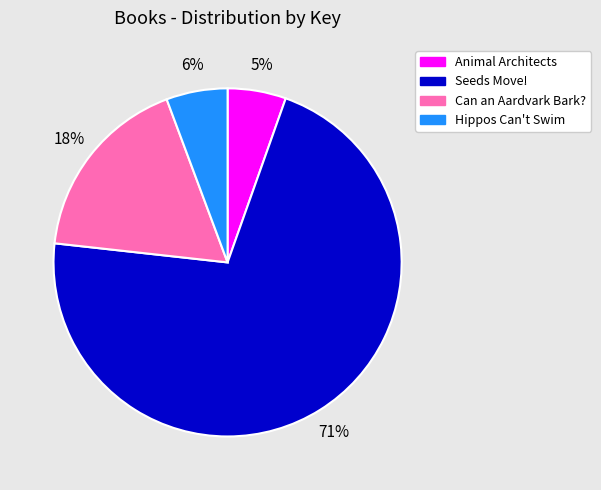

How many slices are in this pie chart?

4